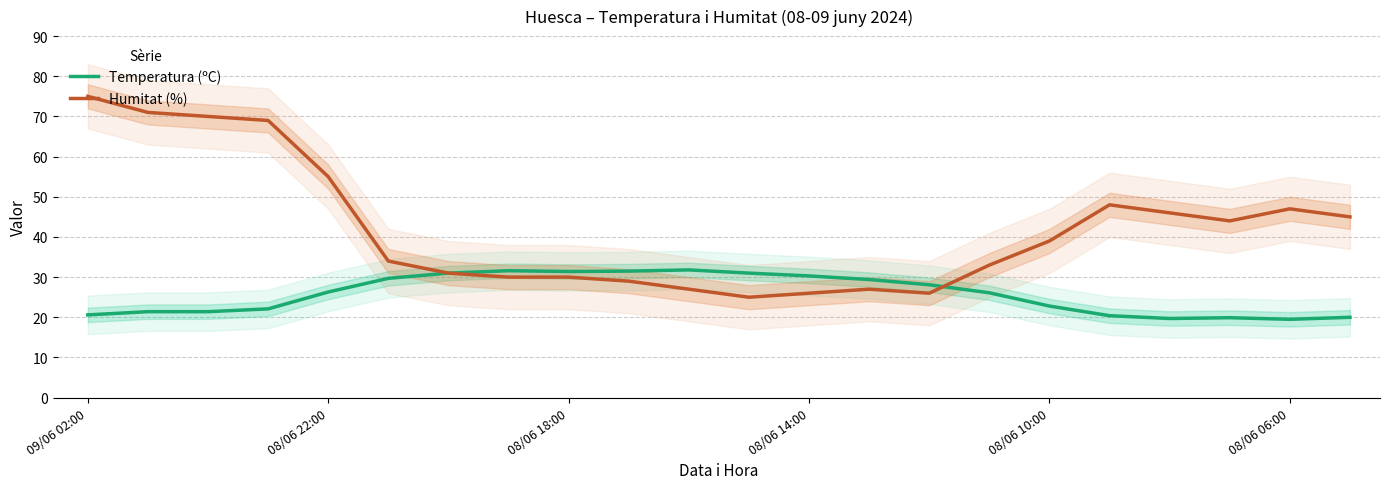

At which label is Temperatura (ºC) closest to 25?

15